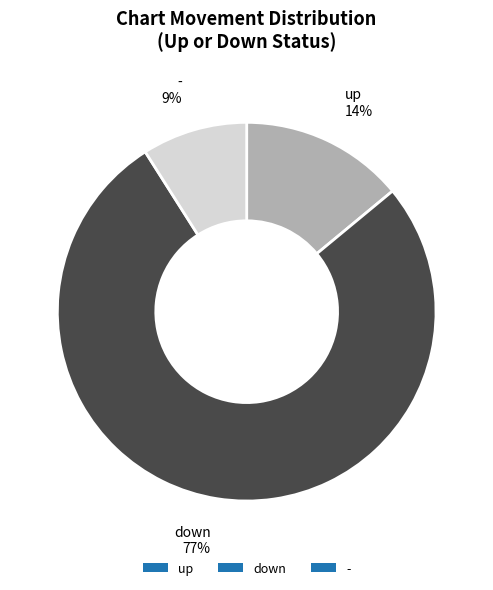

Is the sum of - and up greater than half?

No